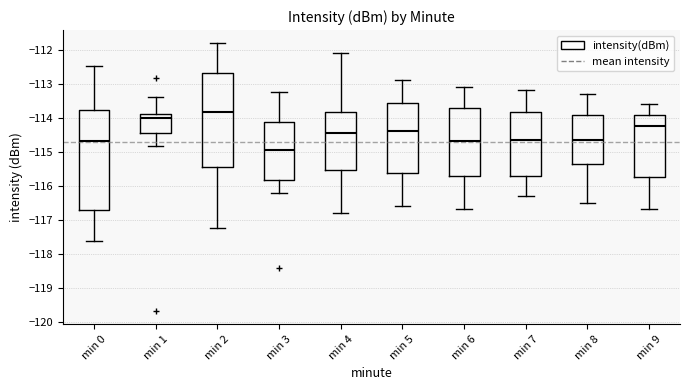

Reading left to right, transcribe this box plot: for each box, give where its median line is, the range the box spans, and where its two whiskers end, as read against the y-axis. The values are not printed on the chart, so give them approximately, as read against the axis.

min 0: median -114.7, box -116.7 to -113.8, whiskers -117.6 to -112.5
min 1: median -114.0, box -114.4 to -113.9, whiskers -114.8 to -113.4
min 2: median -113.8, box -115.5 to -112.7, whiskers -117.2 to -111.8
min 3: median -114.9, box -115.8 to -114.1, whiskers -116.2 to -113.3
min 4: median -114.4, box -115.5 to -113.8, whiskers -116.8 to -112.1
min 5: median -114.4, box -115.6 to -113.6, whiskers -116.6 to -112.9
min 6: median -114.7, box -115.7 to -113.7, whiskers -116.7 to -113.1
min 7: median -114.6, box -115.7 to -113.8, whiskers -116.3 to -113.2
min 8: median -114.6, box -115.3 to -113.9, whiskers -116.5 to -113.3
min 9: median -114.2, box -115.7 to -113.9, whiskers -116.7 to -113.6